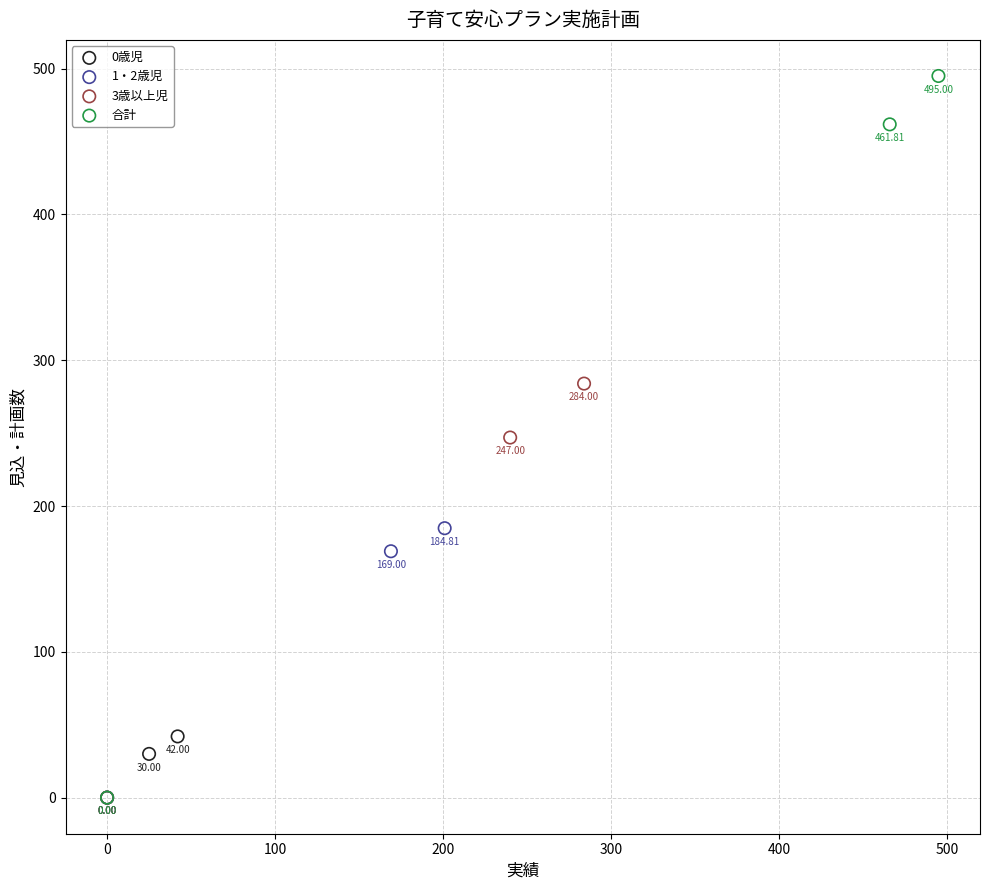

Which series has the largest Y range (max minus min)?

合計